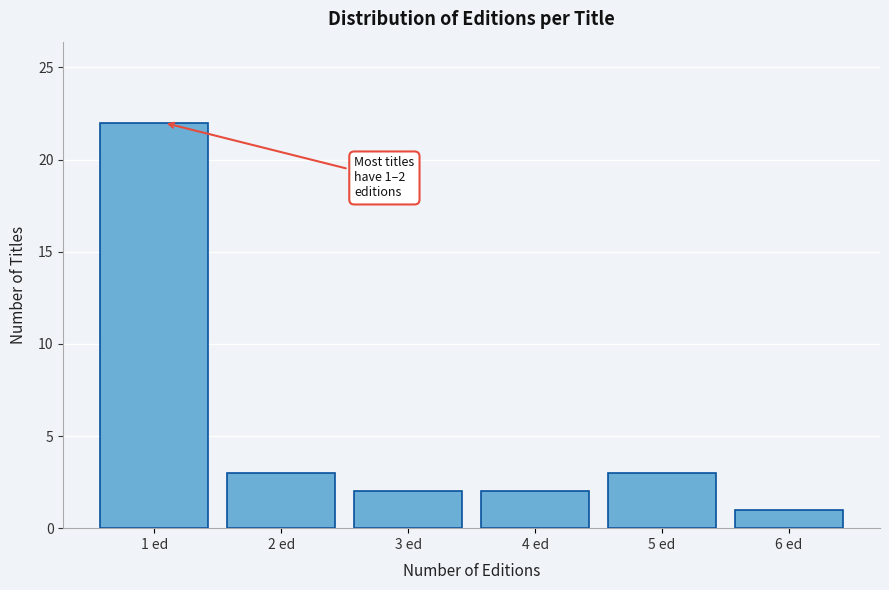

Reading left to right, extract all data points from this chart.

22	3	2	2	3	1